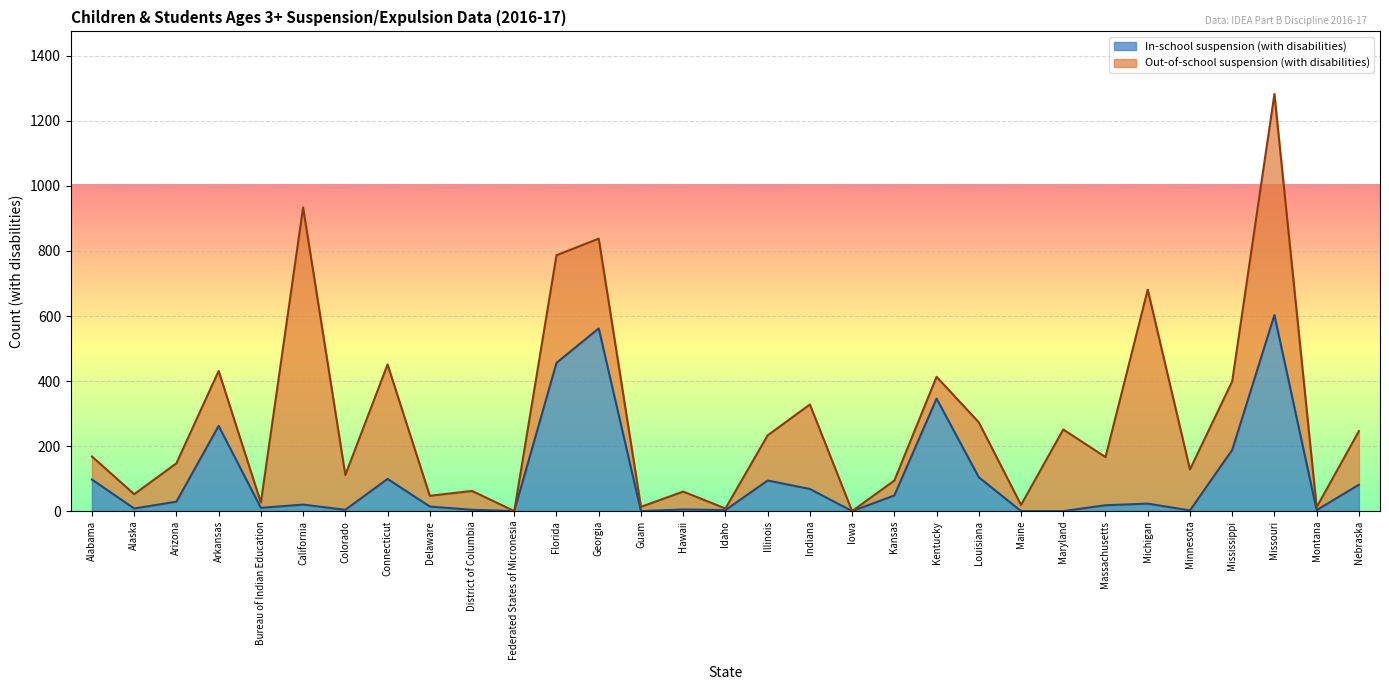

Where is the first local maximum?

Arkansas